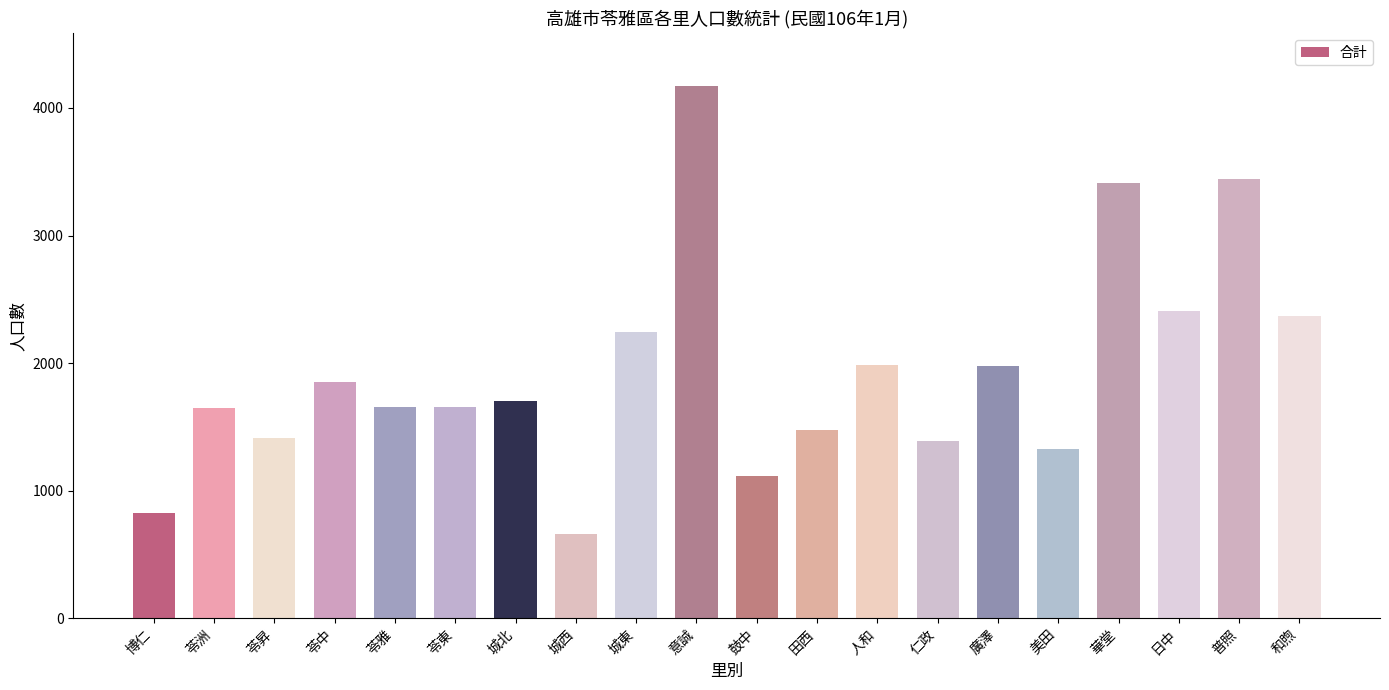

What is the label of the 12th bar from the left?

田西